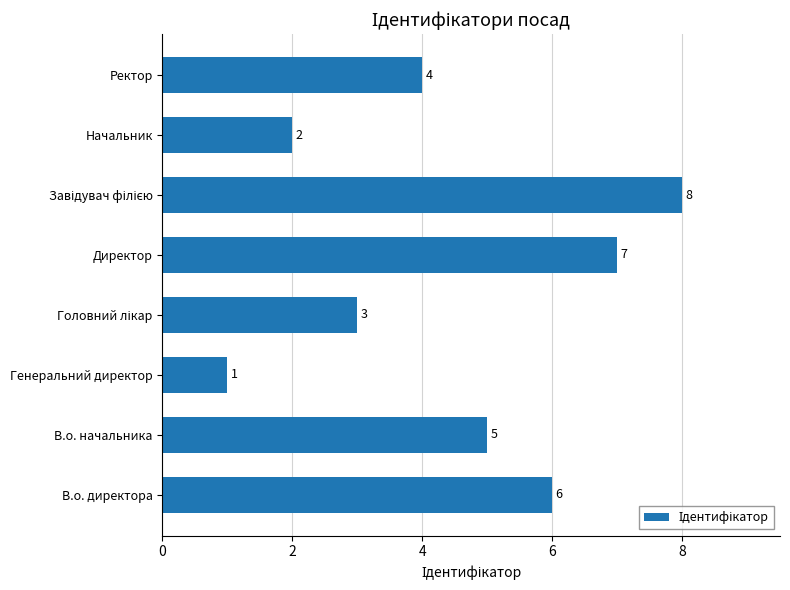

How many bars are there in total?

8